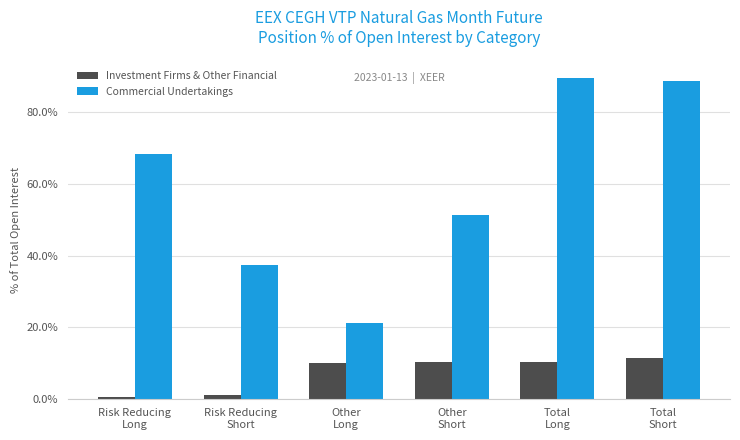

What is the spread (max minus min) of values at Risk Reducing
Short?

36.3